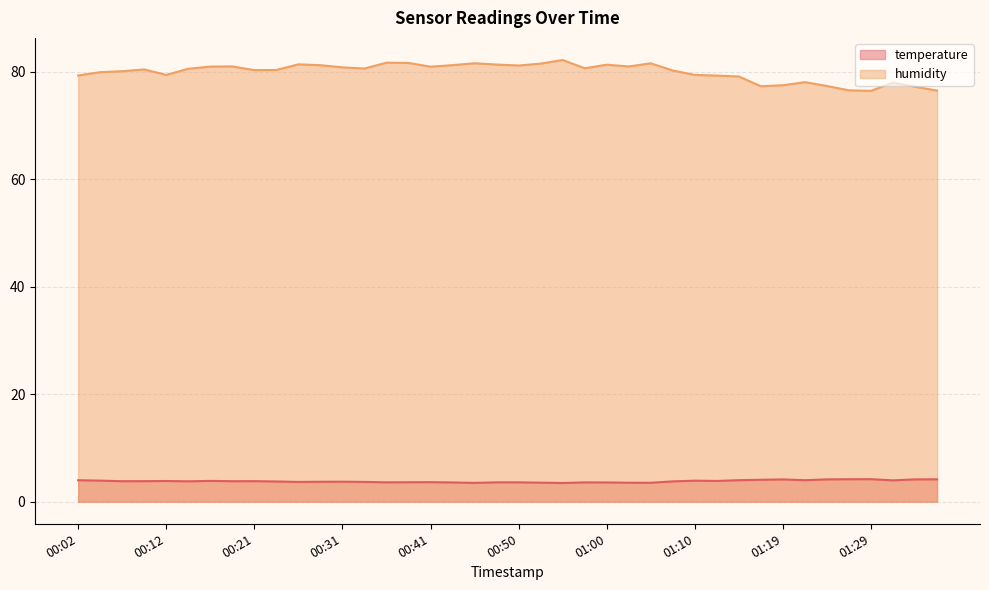

Which series has the largest range (max minus min)?

humidity